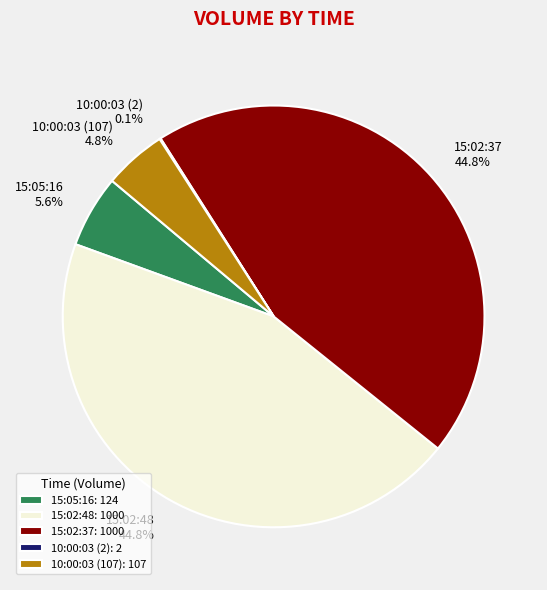

What portion of the pie excludes 15:02:48: 1000?

55.2%